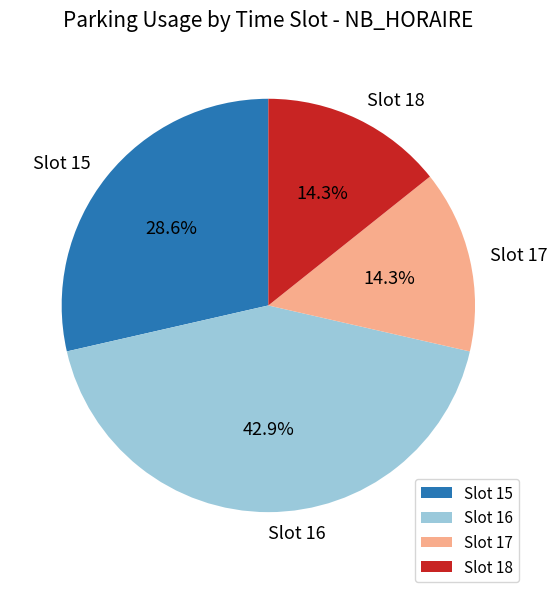

Between Slot 16 and Slot 15, which is larger?

Slot 16